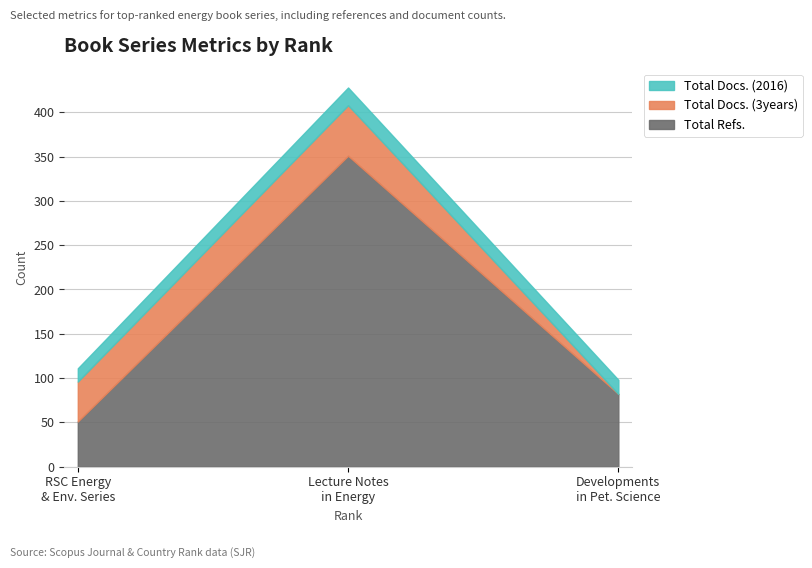

The value of Total Docs. (3years) at Lecture Notes in Energy is 57. True or false?

True